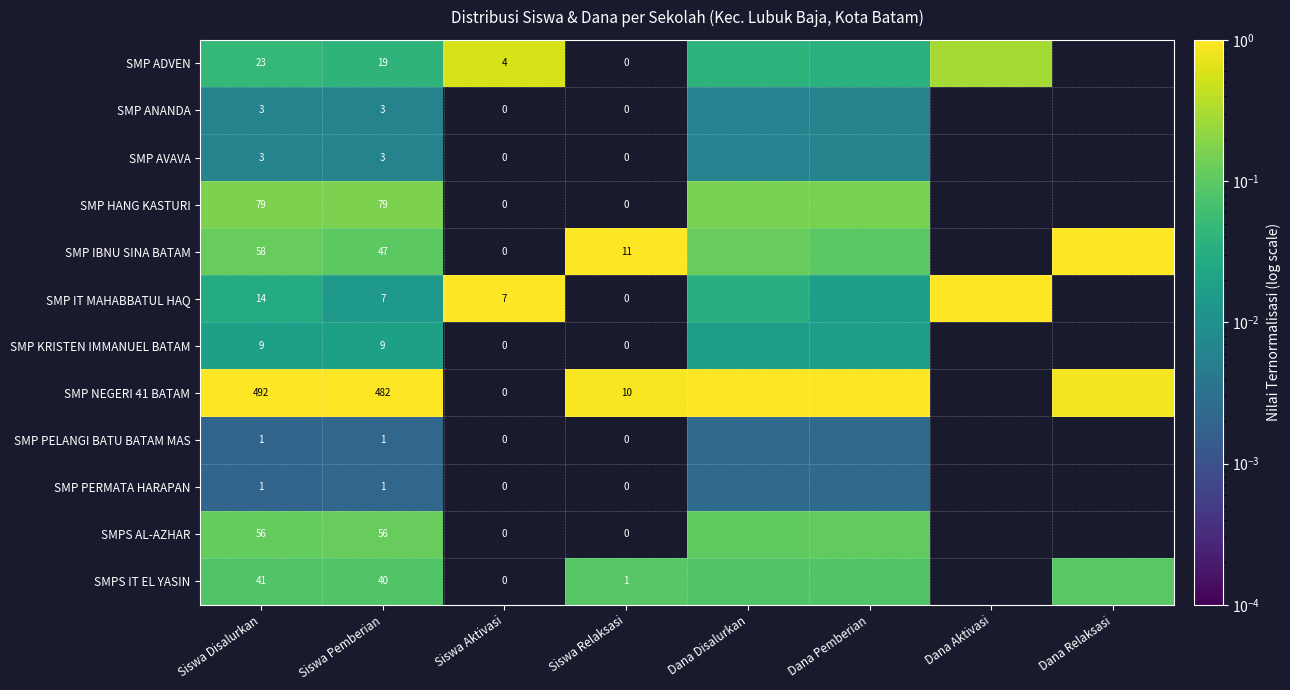

Is the value of SMP PERMATA HARAPAN at Siswa Disalurkan greater than the value of SMP ADVEN at Siswa Relaksasi?

Yes